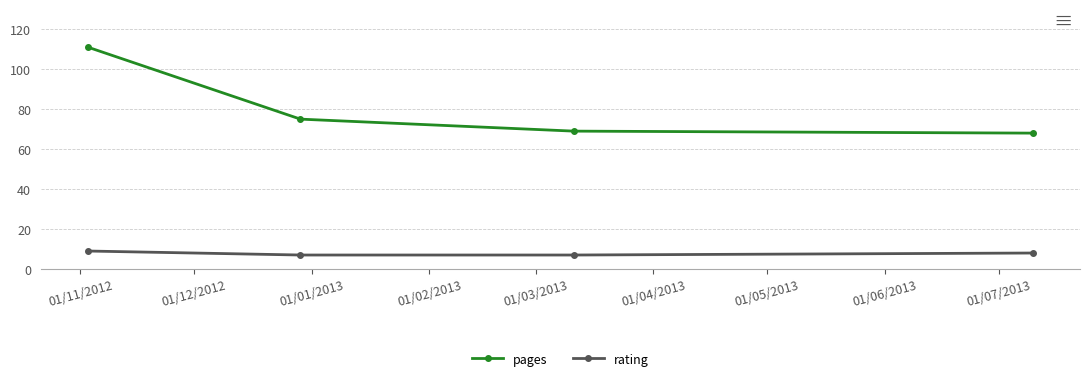

Reading right to left, transcribe all the data shown in this chart.

pages: 68	69	75	111
rating: 8	7	7	9